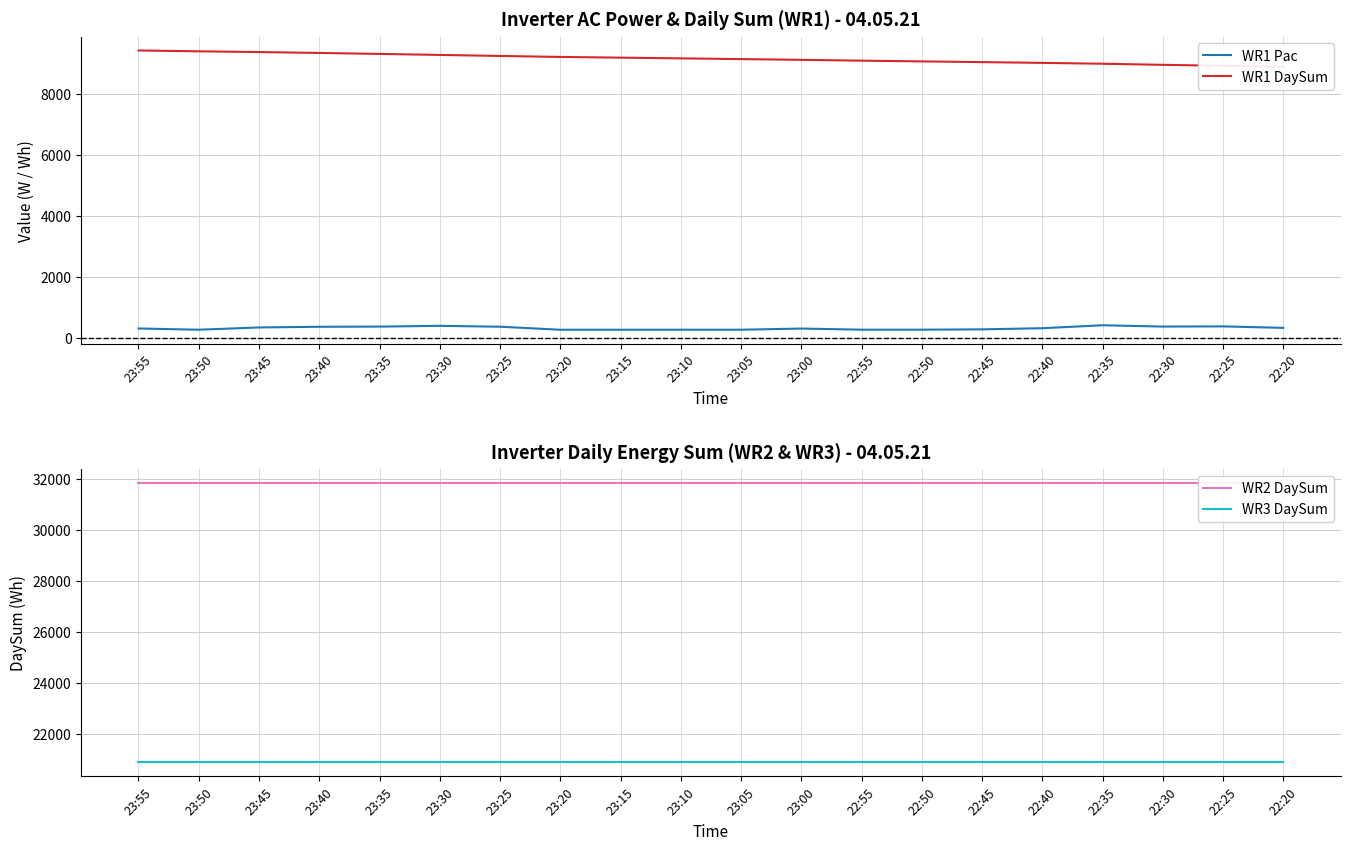

Reading left to right, what are all the values shown in this chart?

WR1 Pac: 23:55=324	23:50=284	23:45=358	23:40=380	23:35=386	23:30=411	23:25=382	23:20=283	23:15=283	23:10=284	23:05=284	23:00=322	22:55=285	22:50=285	22:45=296	22:40=333	22:35=430	22:30=387	22:25=393	22:20=344
WR1 DaySum: 23:55=9442	23:50=9414	23:45=9390	23:40=9361	23:35=9329	23:30=9296	23:25=9262	23:20=9230	23:15=9207	23:10=9183	23:05=9159	23:00=9135	22:55=9108	22:50=9084	22:45=9060	22:40=9035	22:35=9007	22:30=8971	22:25=8939	22:20=8907
WR2 DaySum: 23:55=31829	23:50=31829	23:45=31829	23:40=31829	23:35=31829	23:30=31829	23:25=31829	23:20=31829	23:15=31829	23:10=31829	23:05=31829	23:00=31829	22:55=31829	22:50=31829	22:45=31829	22:40=31829	22:35=31829	22:30=31829	22:25=31829	22:20=31829
WR3 DaySum: 23:55=20872	23:50=20872	23:45=20872	23:40=20872	23:35=20872	23:30=20872	23:25=20872	23:20=20872	23:15=20872	23:10=20872	23:05=20872	23:00=20872	22:55=20872	22:50=20872	22:45=20872	22:40=20872	22:35=20872	22:30=20872	22:25=20872	22:20=20872